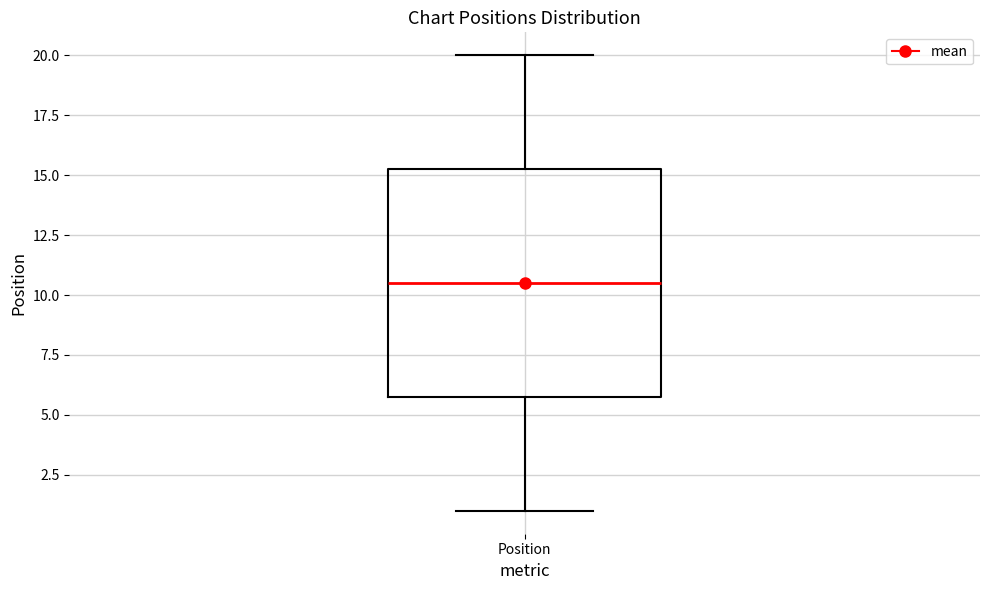

Read this box plot against the y-axis: the position of the median line, the range covered by the box, and the ends of both whiskers. The values are not printed on the chart, so give them approximately, as read against the axis.

median 10.5, box 6.0 to 15.5, whiskers 1.0 to 20.0